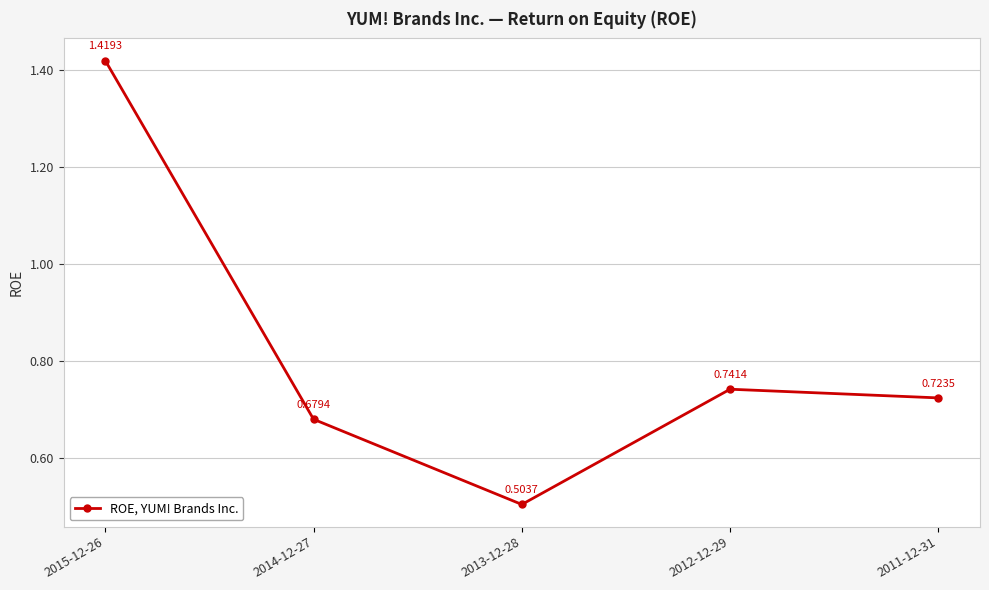

What is the change in value from 2015-12-26 to 2013-12-28?

-0.9